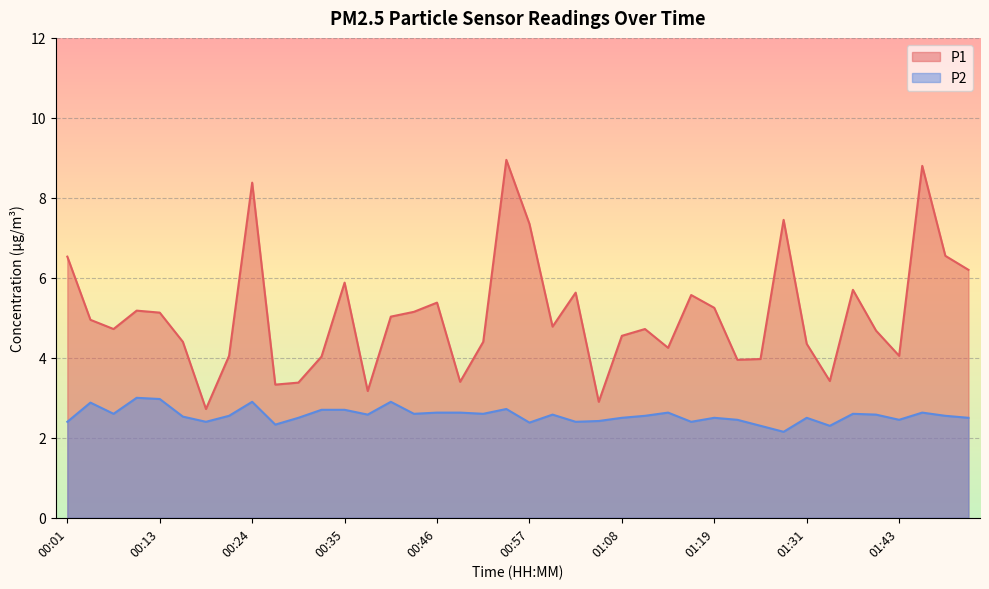

True or false: P2 has a value of 2.6 at 01:37.

True